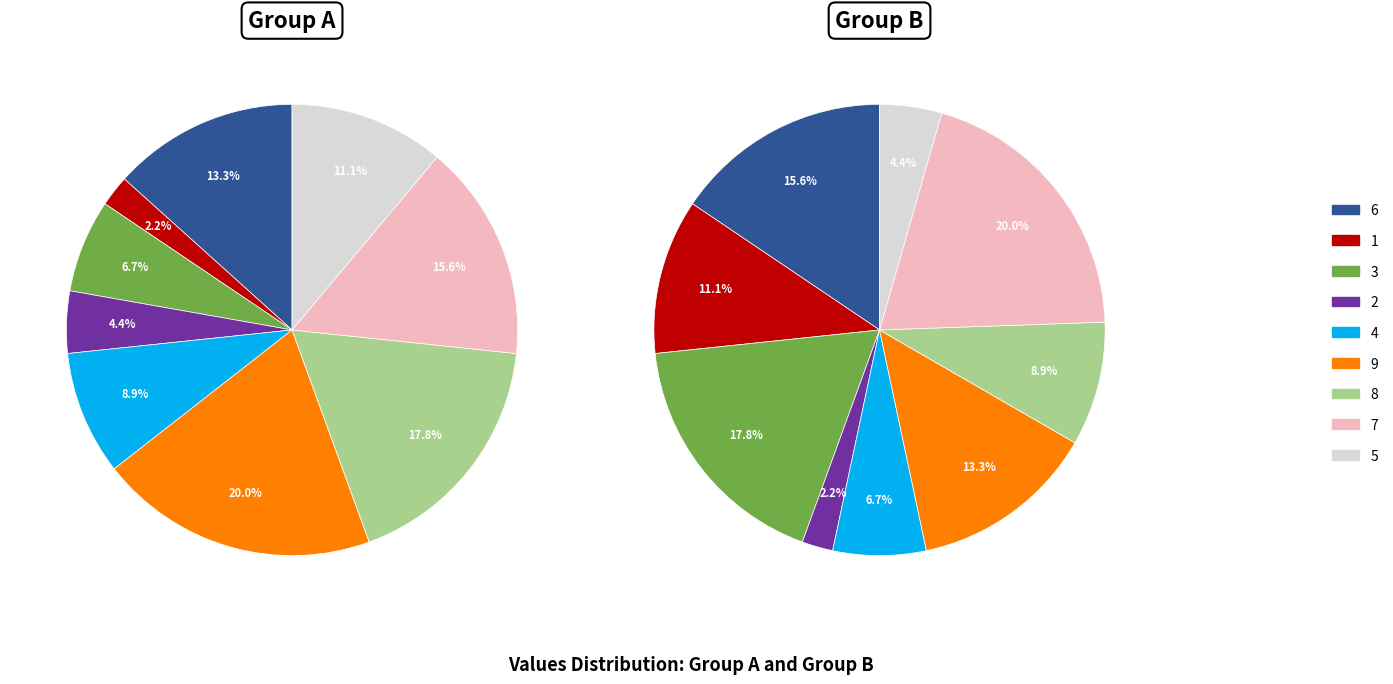

To the nearest percent, what is the average slice percentage?

11%